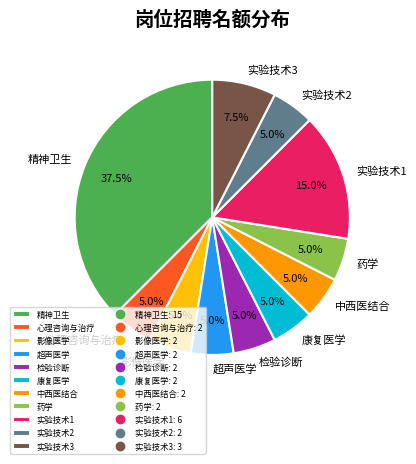

Does 精神卫生 account for over 50% of the chart?

No